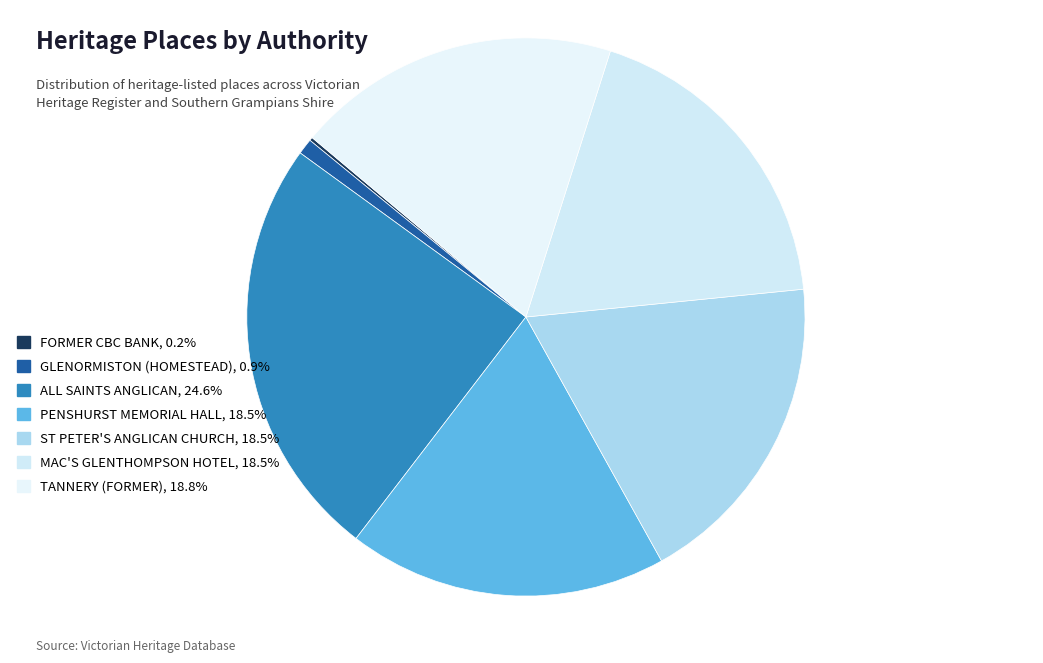

What portion of the pie excludes ST PETER'S ANGLICAN CHURCH?

81.5%